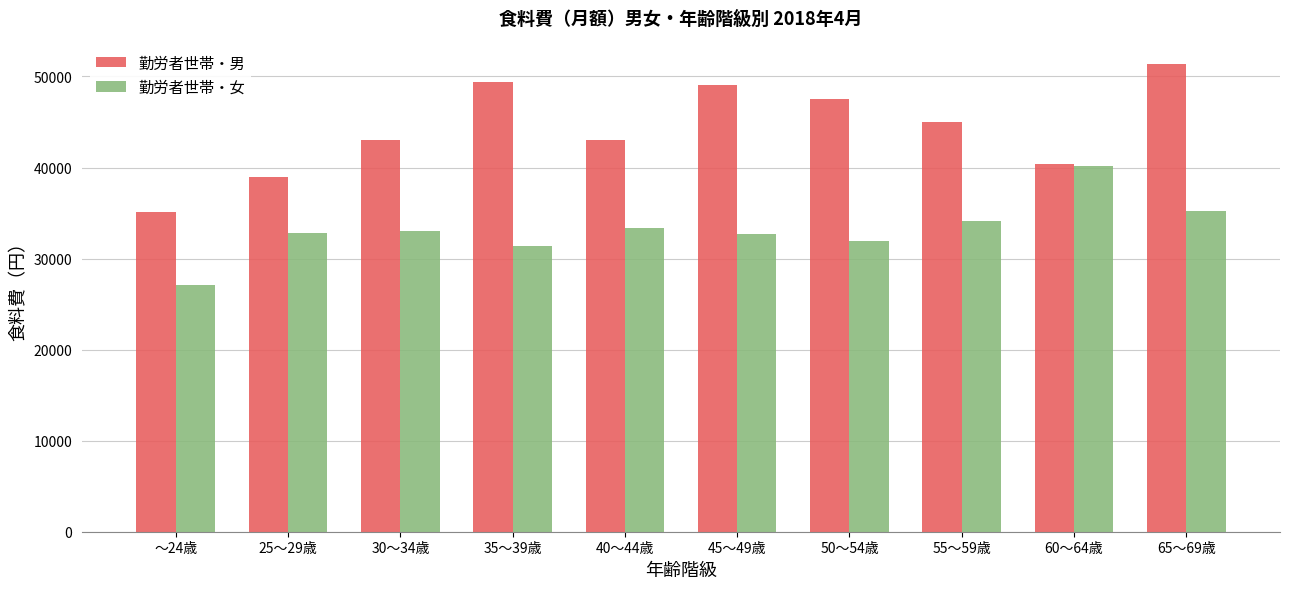

What is the difference between the highest and lowest values at 30～34歳?

9957